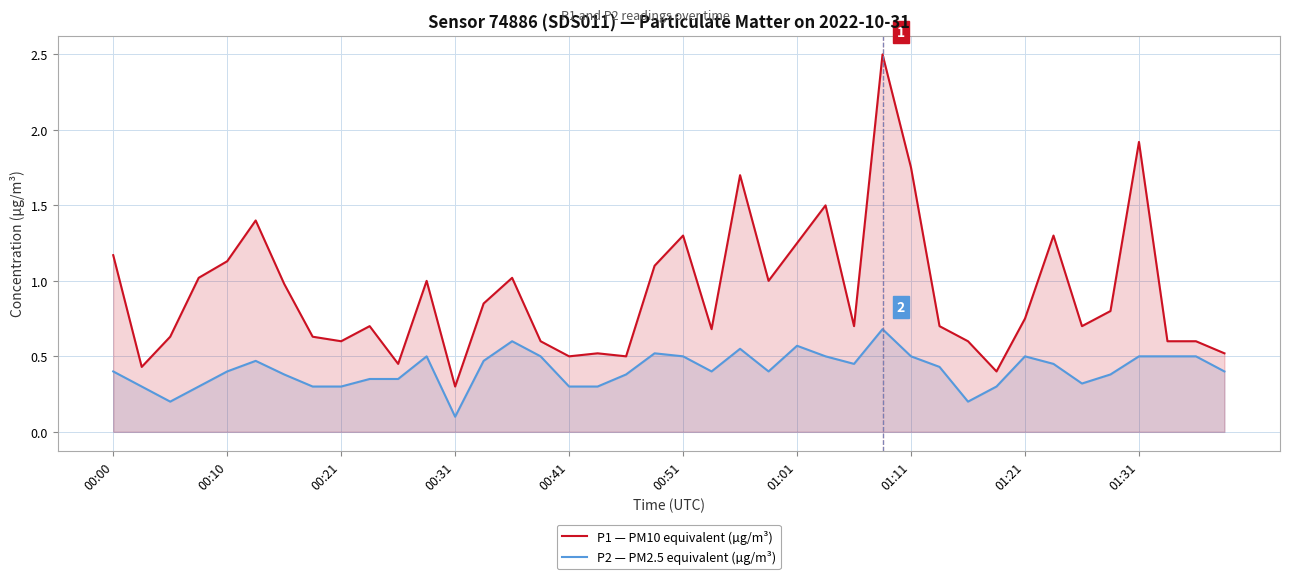

Count the number of data series in this chart.

2